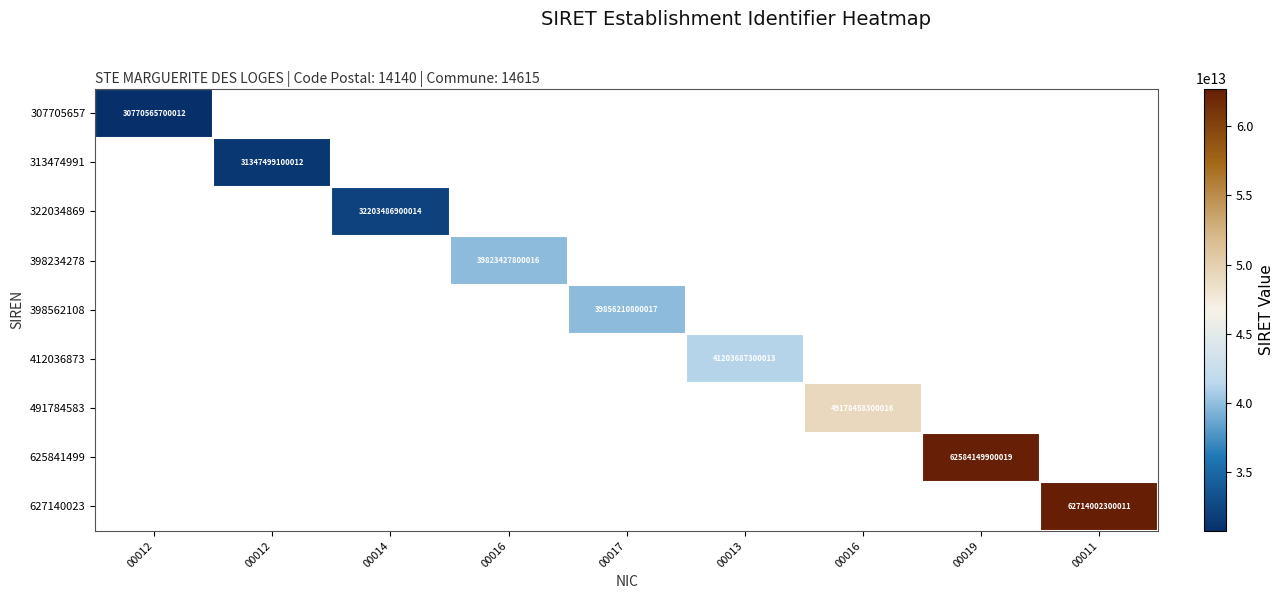

At how many categories does at least one series exceed 50176833432707?

2